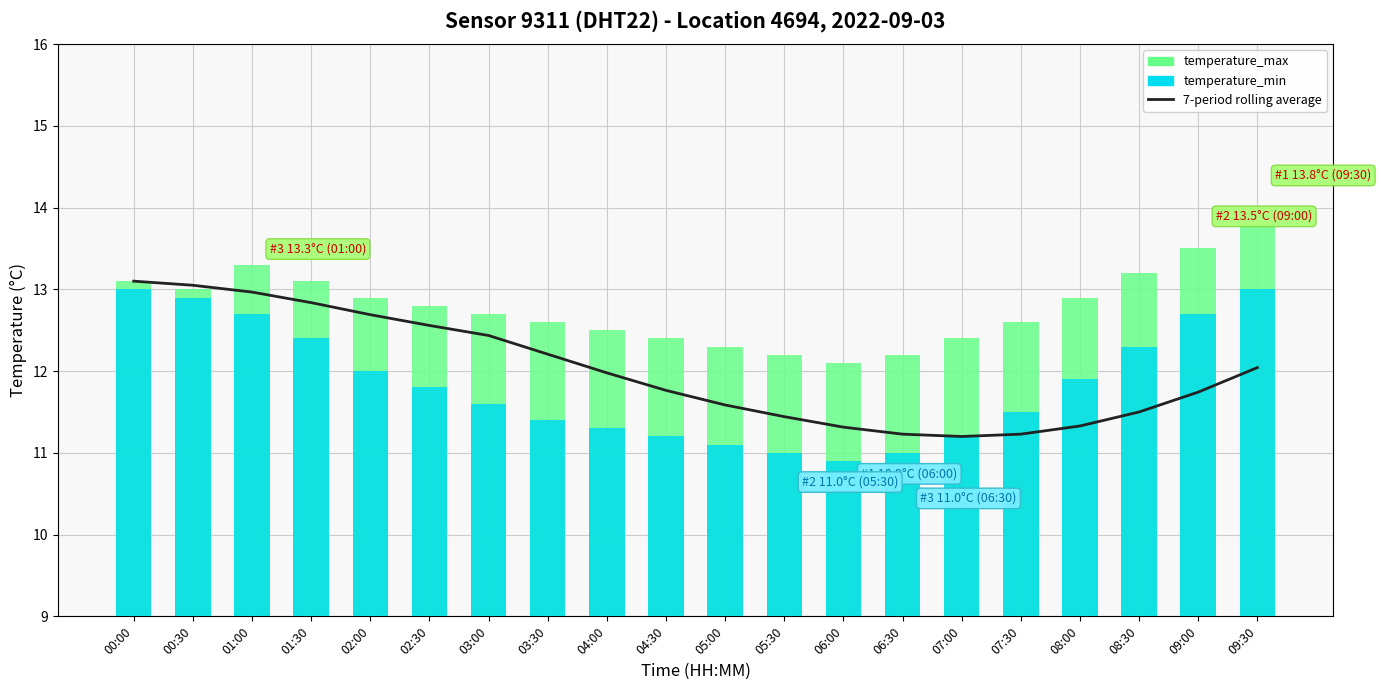

How many groups of bars are there?

20